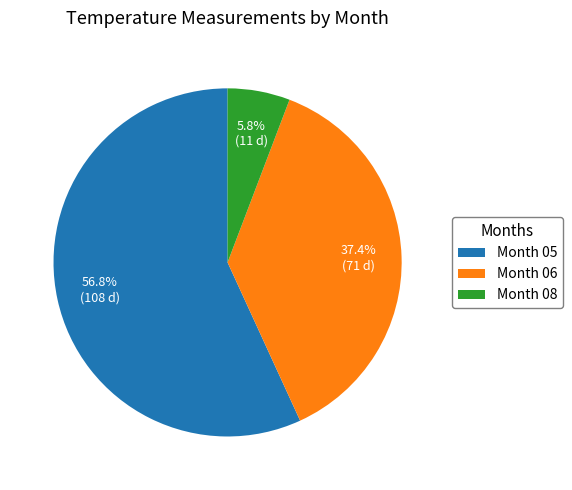

How many segments does this pie chart have?

3